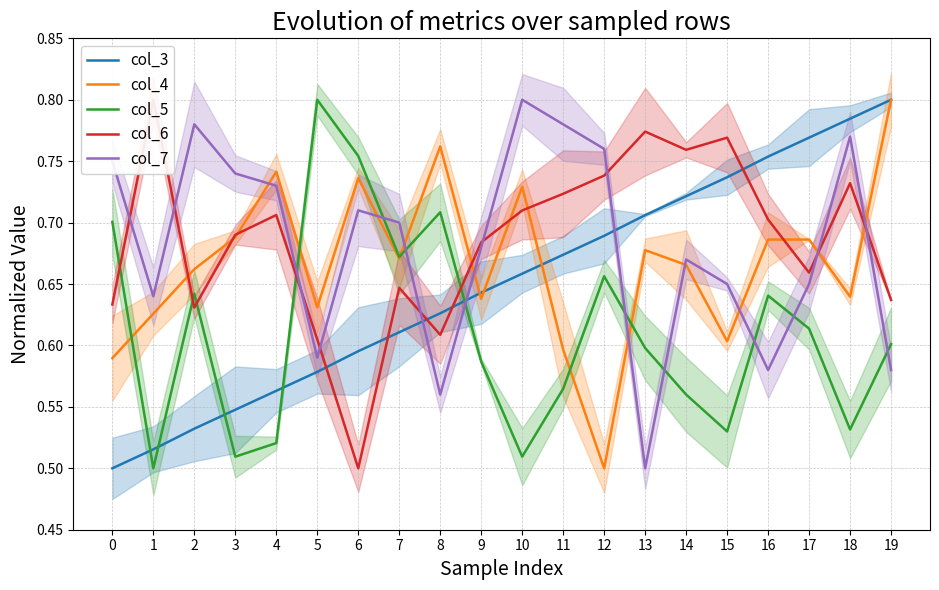

What is the spread (max minus min) of values at 10?

0.3